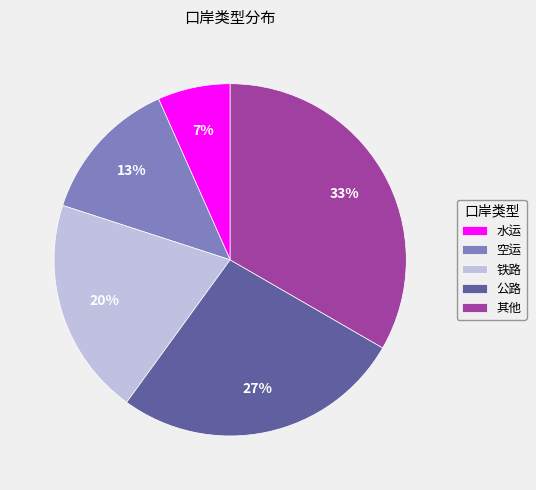

Combined, do 铁路 and 其他 account for over 50%?

Yes